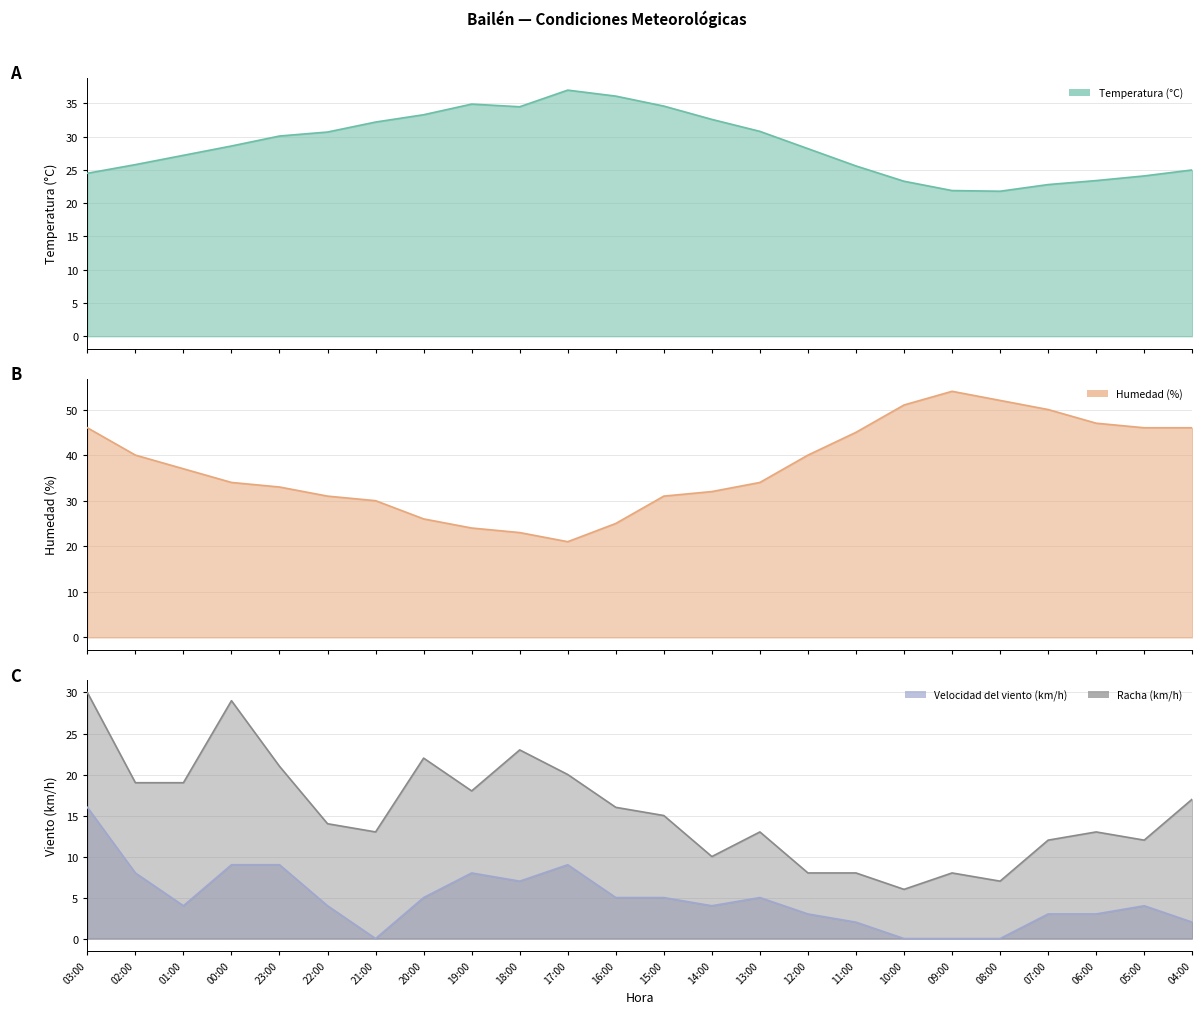

True or false: Temperatura (°C) and Velocidad del viento (km/h) cross at least once.

False